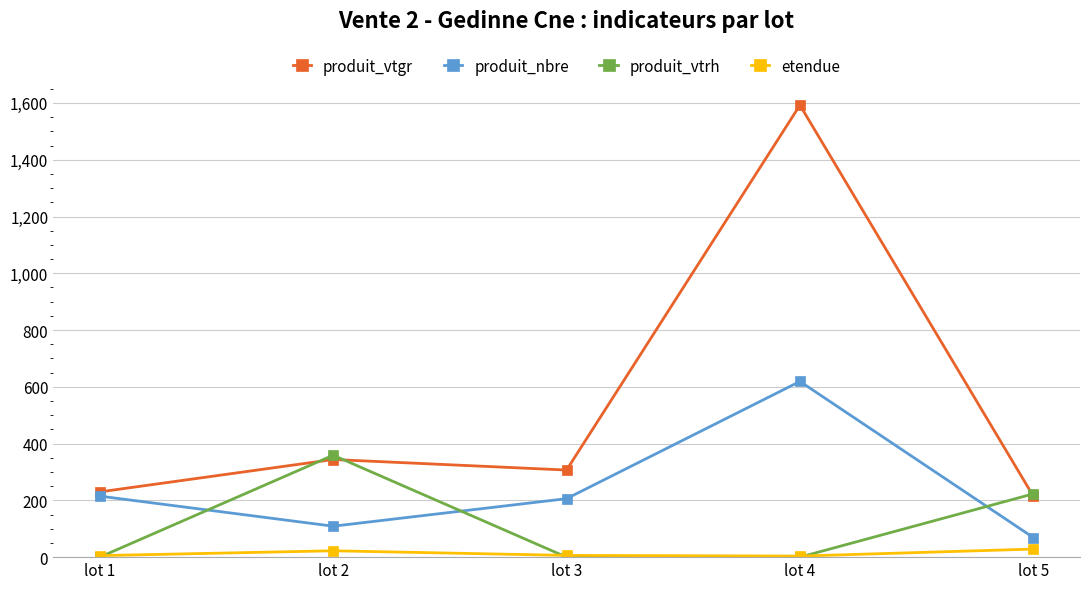

What is the difference between the produit_vtgr values at lot 3 and lot 2?

37.1